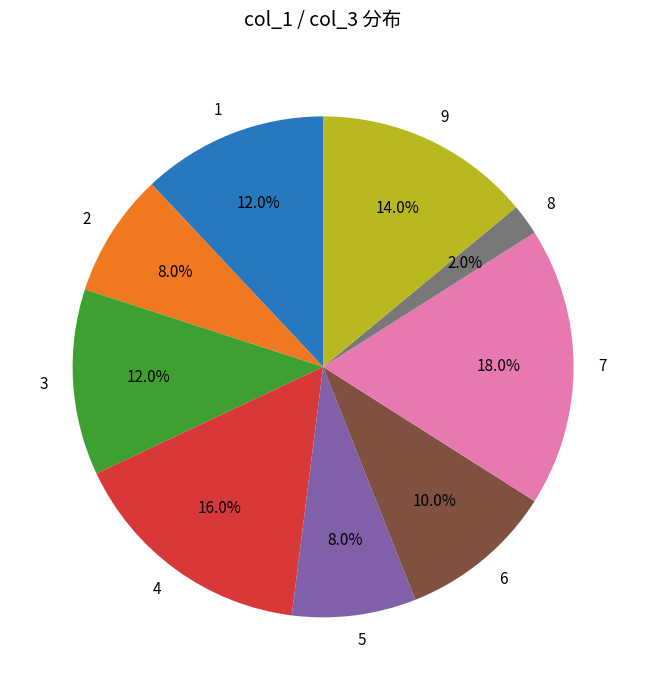

What percentage is the 4 slice, to the nearest percent?

16%